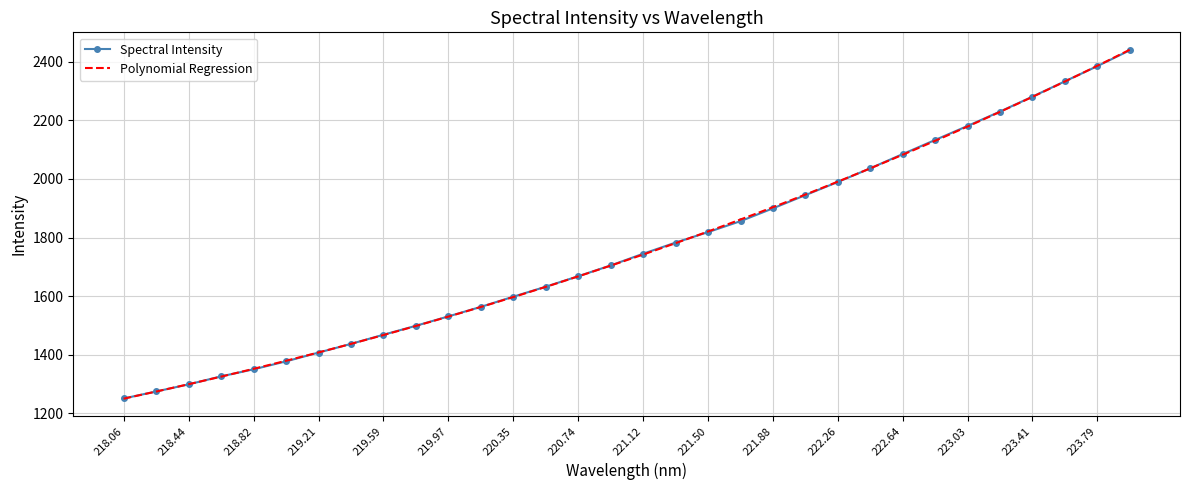

The value of Spectral Intensity at 219.97 is 1530.9. True or false?

True